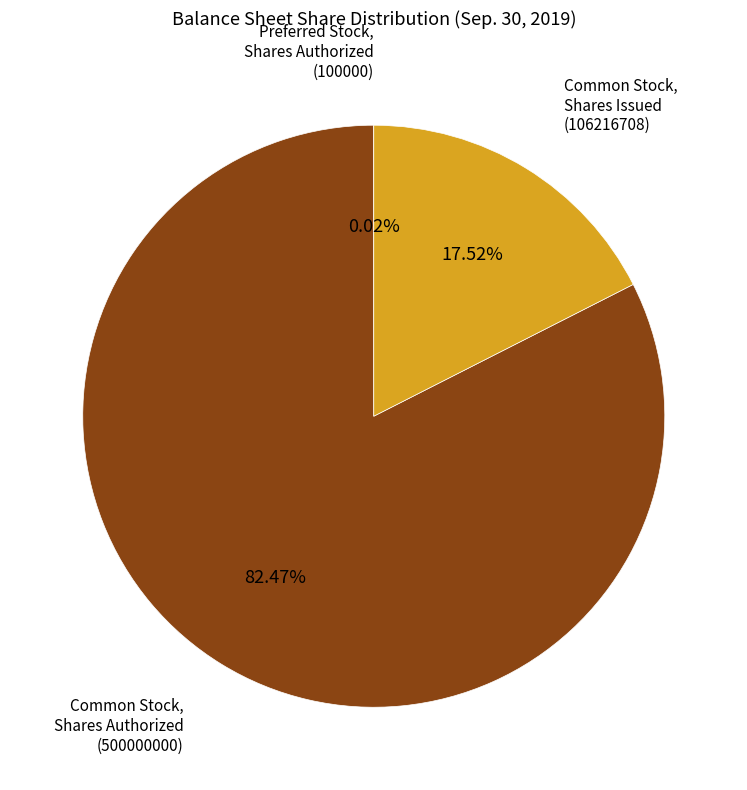

Between Common Stock, Shares Authorized (500000000) and Common Stock, Shares Issued (106216708), which is larger?

Common Stock, Shares Authorized (500000000)